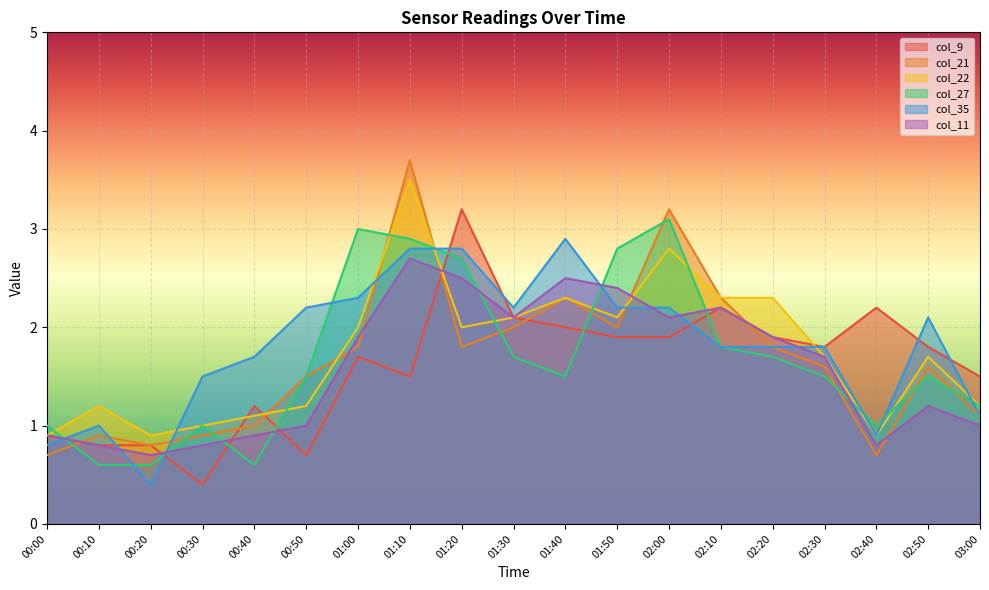

What is the average value of the col_35 series?

1.8